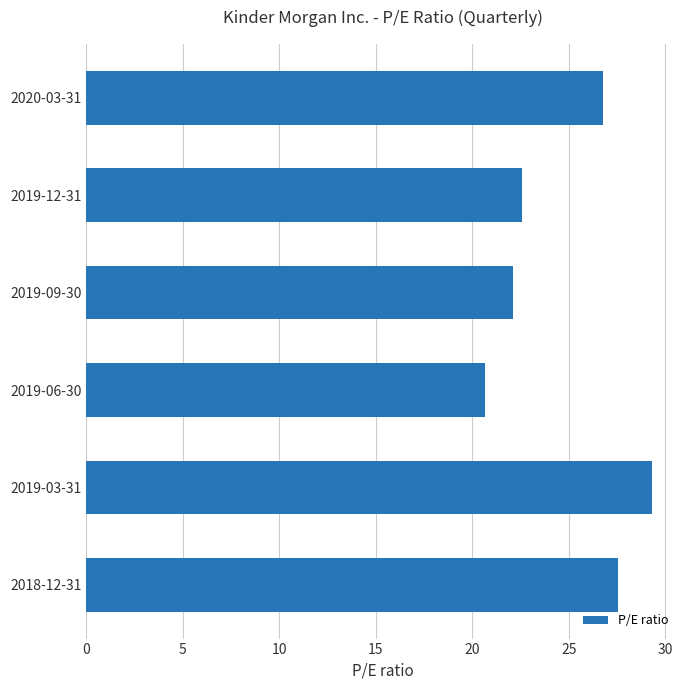

Read the value at 2019-09-30.

22.1